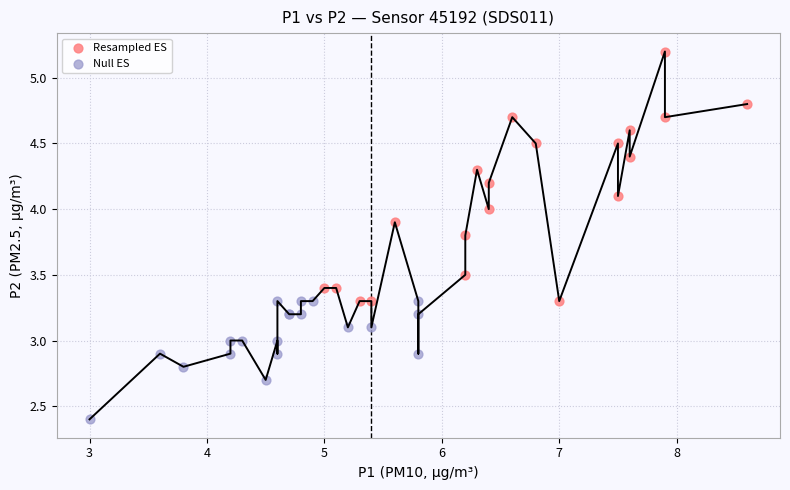

Which series has the widest spread of Y values?

Resampled ES